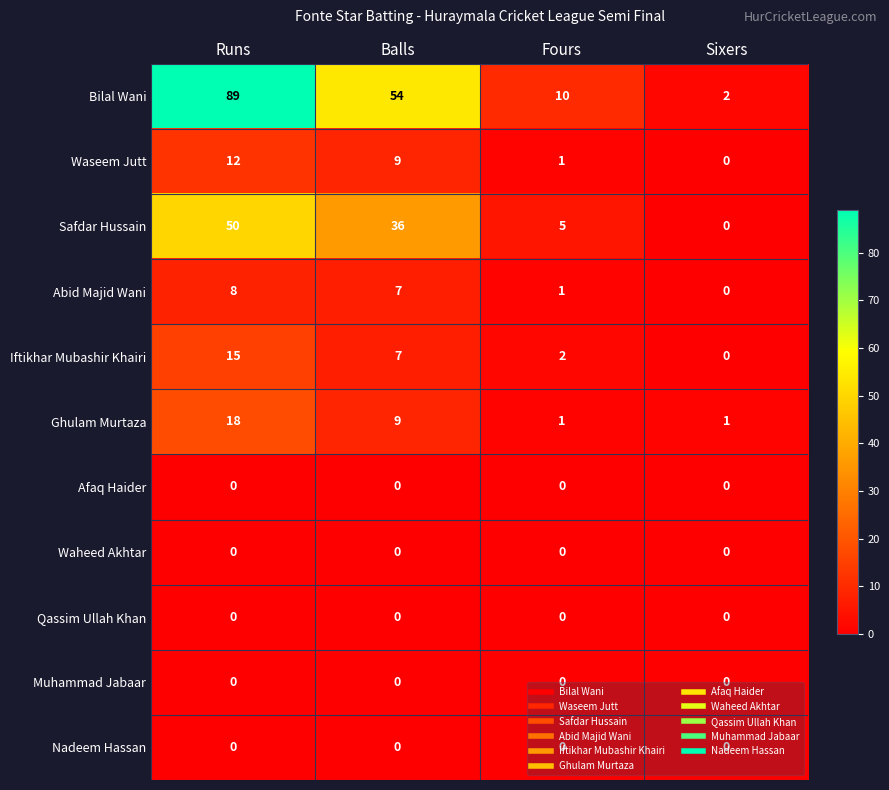

What is the difference between the highest and lowest values at Sixers?

2